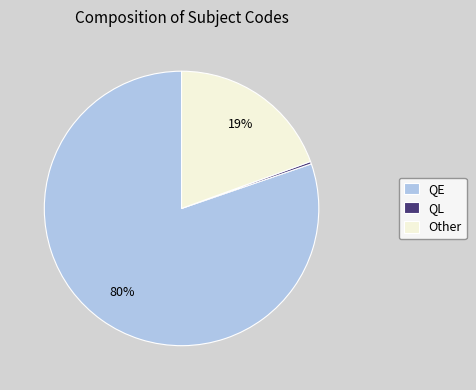

To the nearest percent, what is the combined percentage of Other and QE?

100%